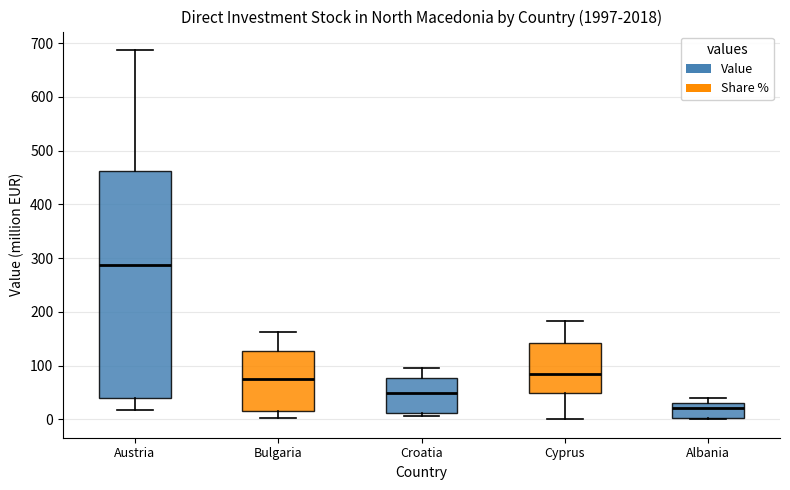

Comparing the boxes themselves (not the whiskers), which one is the tallest?

Austria